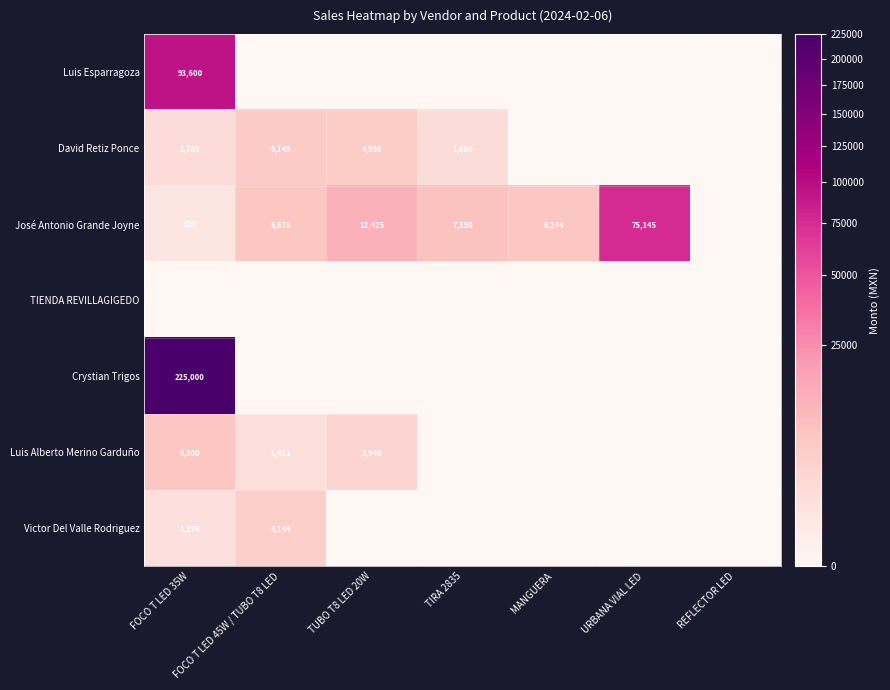

Is the value of José Antonio Grande Joyne at FOCO T LED 45W / TUBO T8 LED greater than the value of Luis Alberto Merino Garduño at FOCO T LED 45W / TUBO T8 LED?

Yes